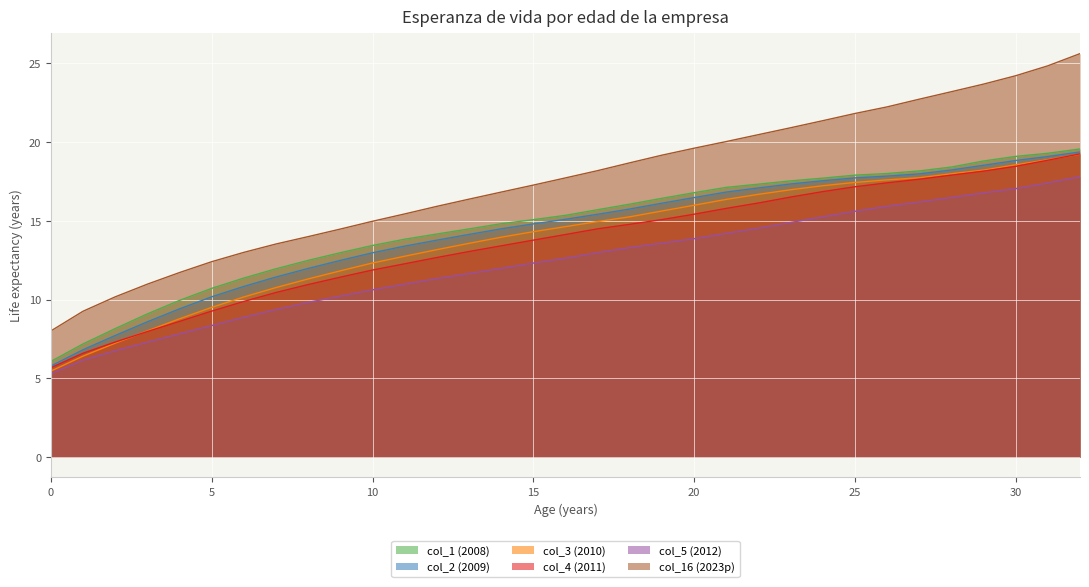

Which has a higher value, 11 or 0?

11